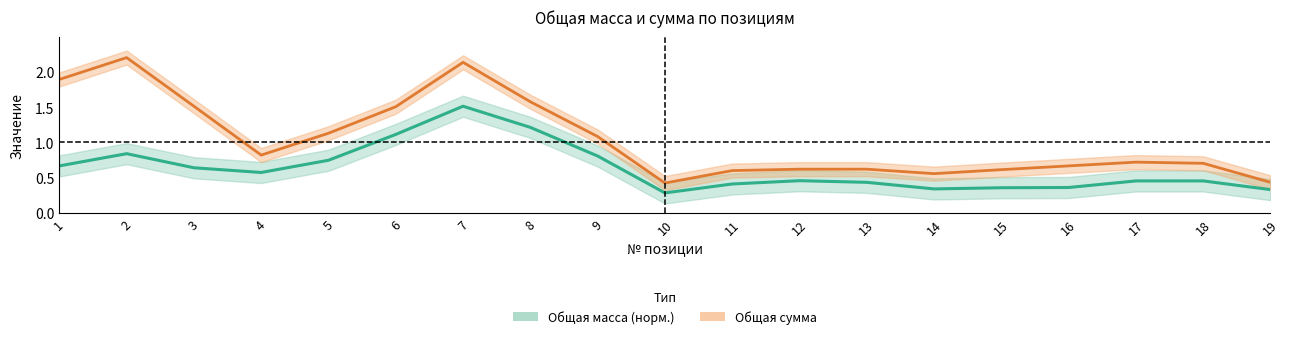

What is the value of the Общая масса (норм.) point at the 6th from the left?

1.1